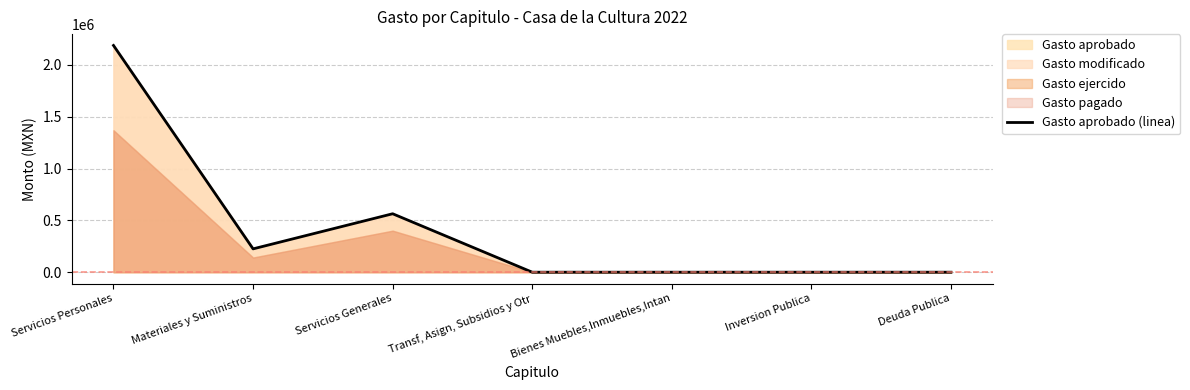

What is the average value?

425037.7